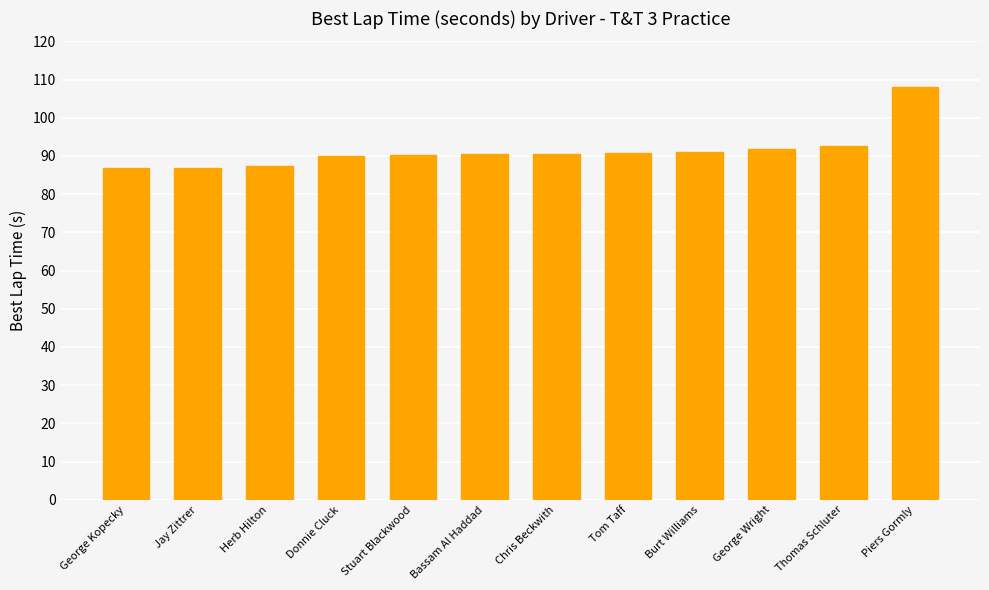

What is the approximate value at Tom Taff?

90.8